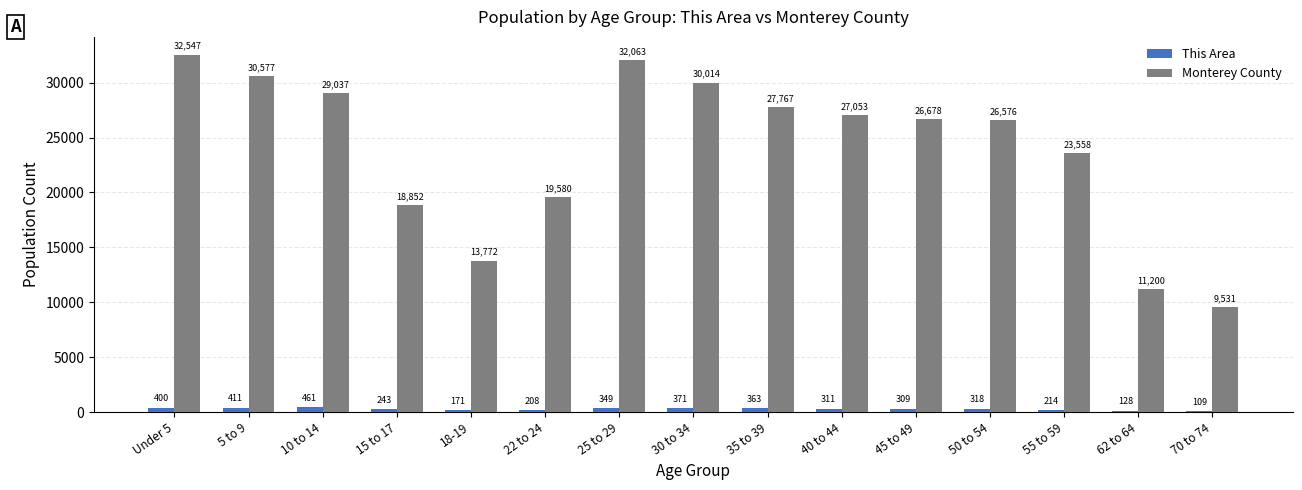

At which category does the chart reach its peak across all series?

Under 5